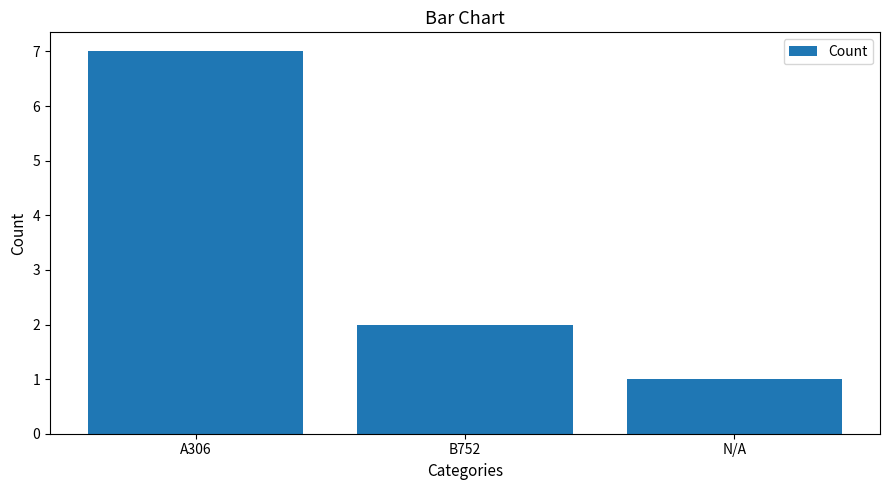

What is the ratio of the value at A306 to the value at B752?

3.5